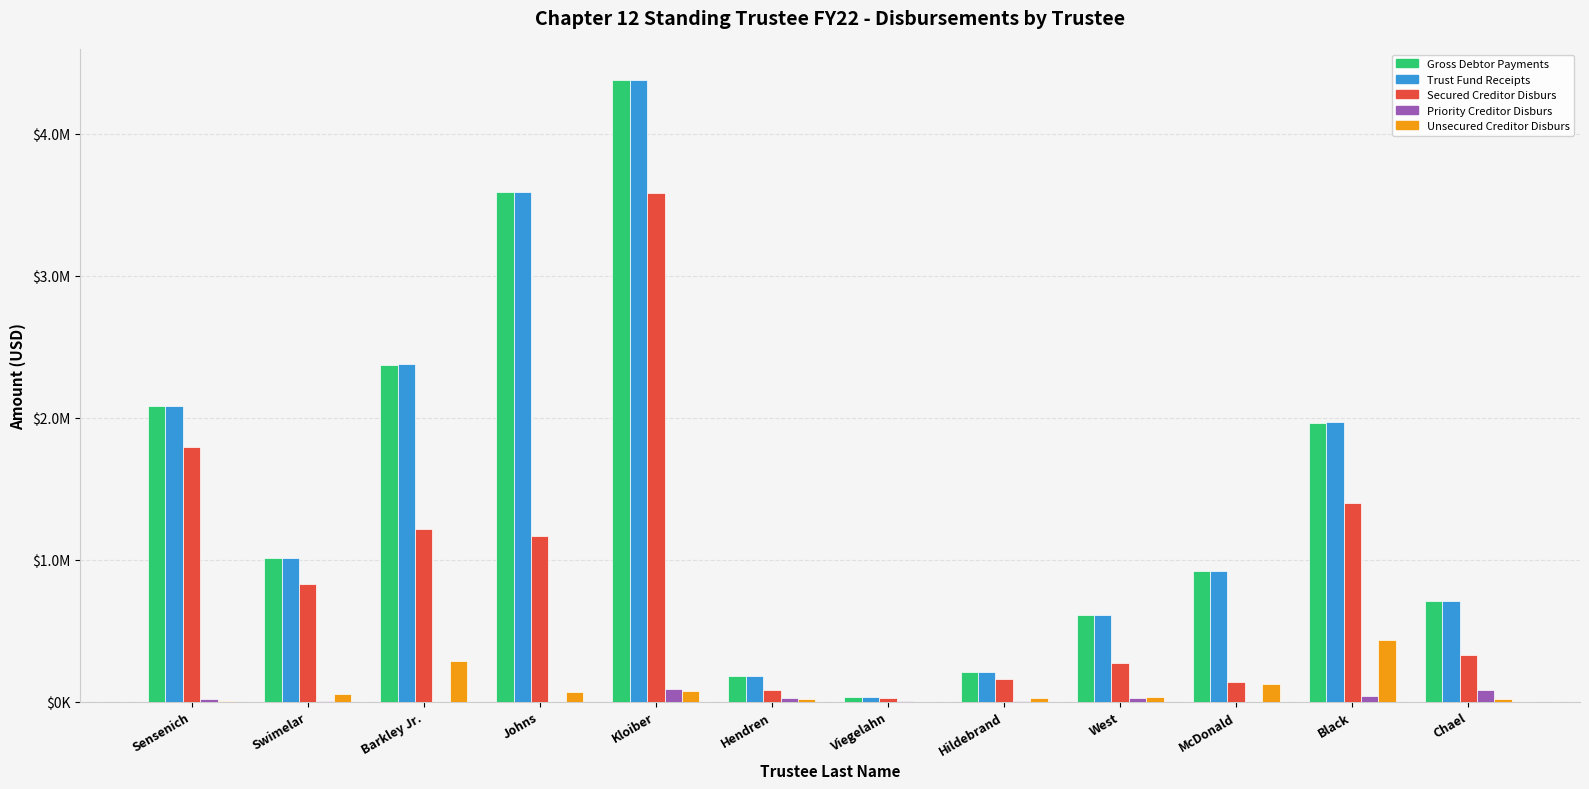

Are the bars grouped side by side (vs. stacked)?

Yes